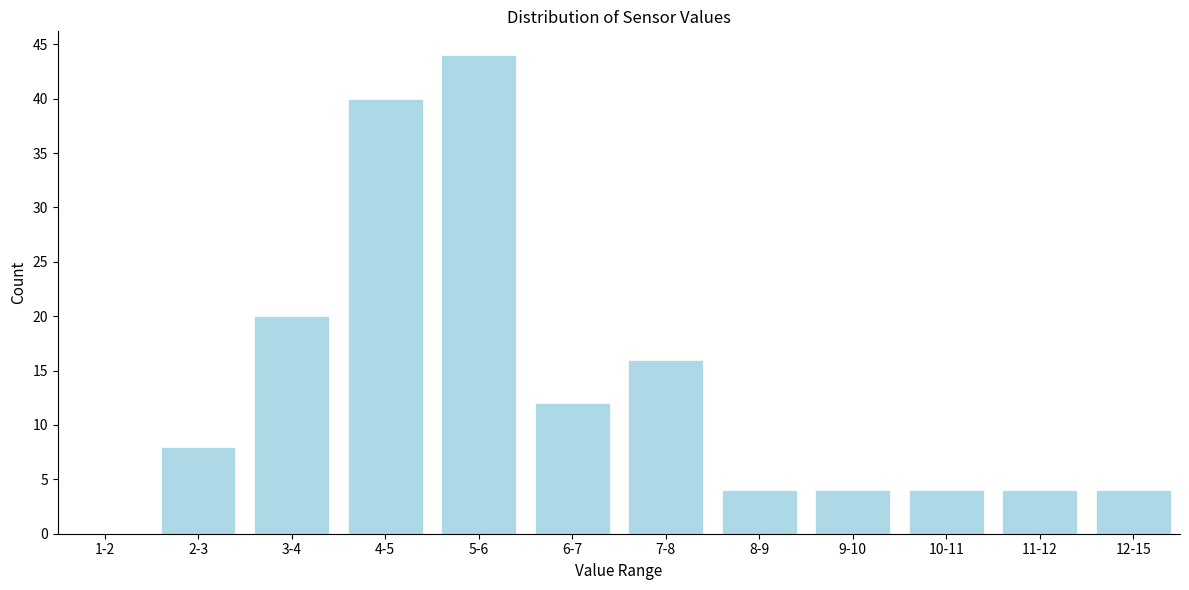

Reading right to left, extract all data points from this chart.

12-15=4	11-12=4	10-11=4	9-10=4	8-9=4	7-8=16	6-7=12	5-6=44	4-5=40	3-4=20	2-3=8	1-2=0